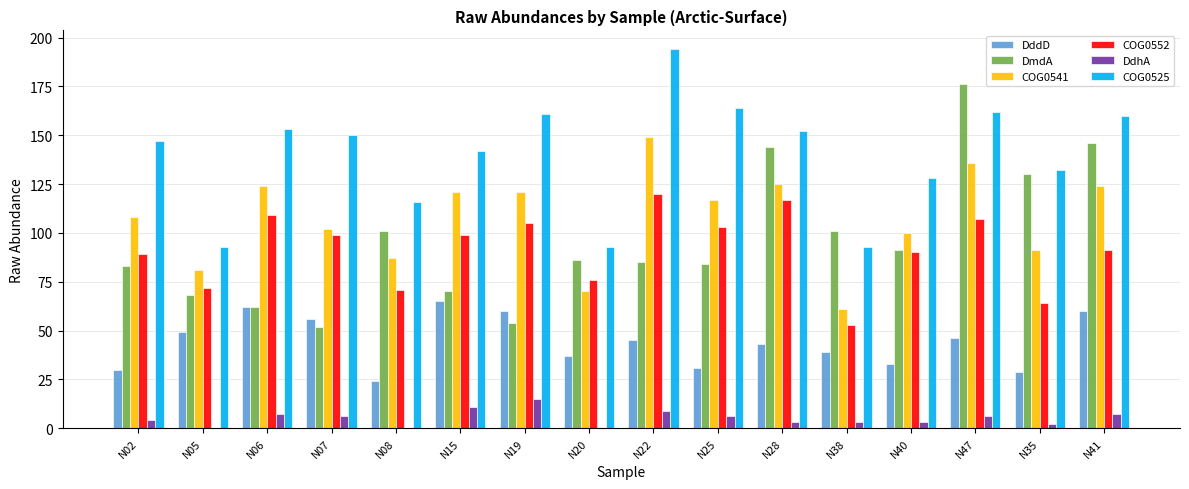

True or false: DdhA has a value of 6 at N07.

True